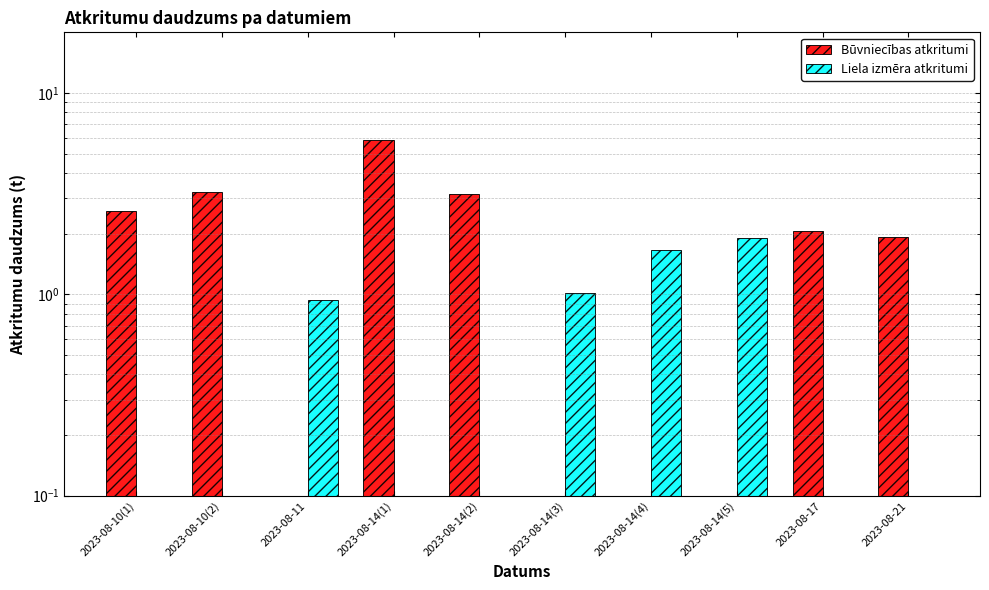

How many groups of bars are there?

10